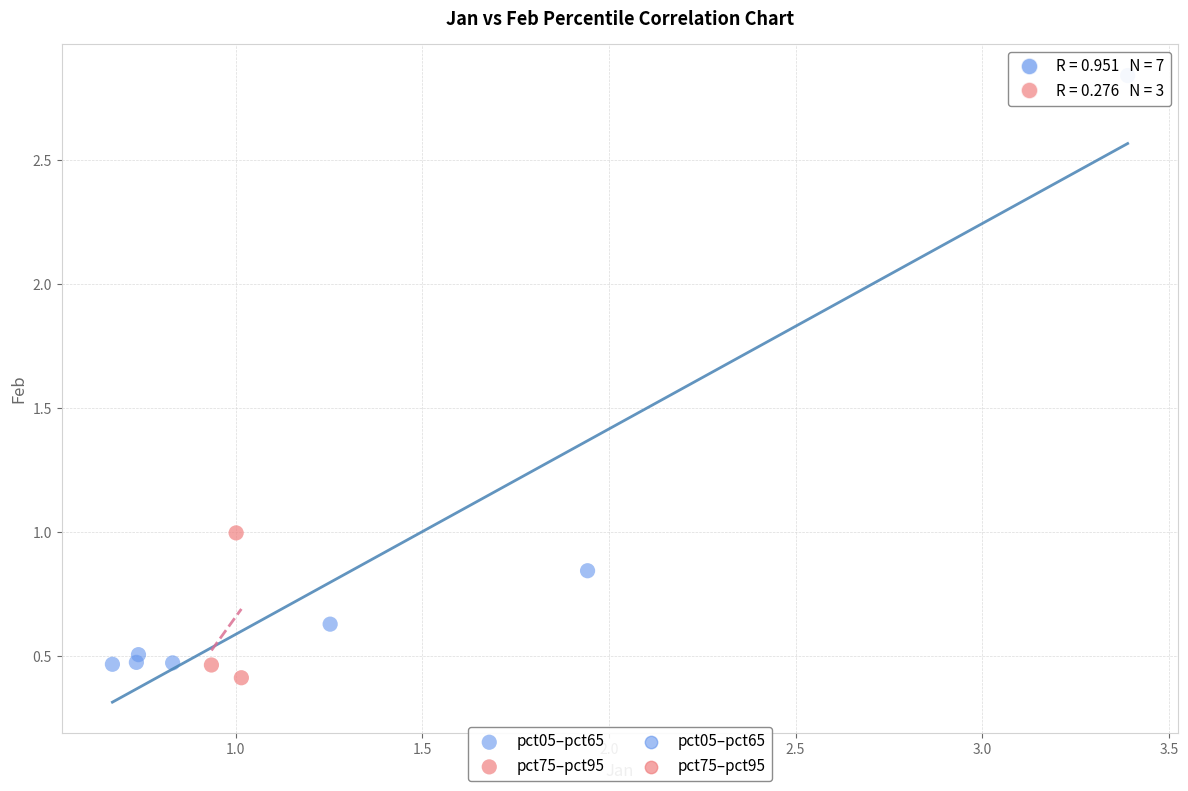

Which series has the widest spread of Y values?

pct05–pct65